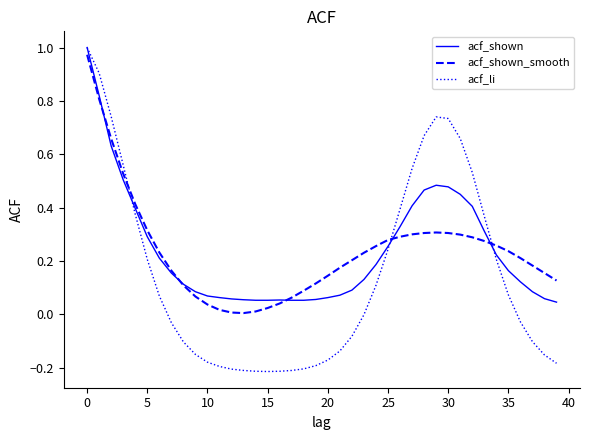

Which series has the widest spread of values?

acf_li